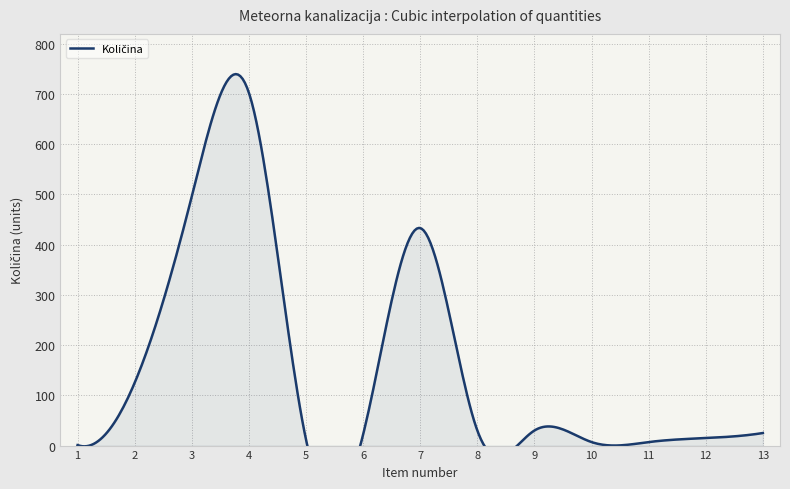

The chart shows a value of 15.0 at 12. True or false?

True